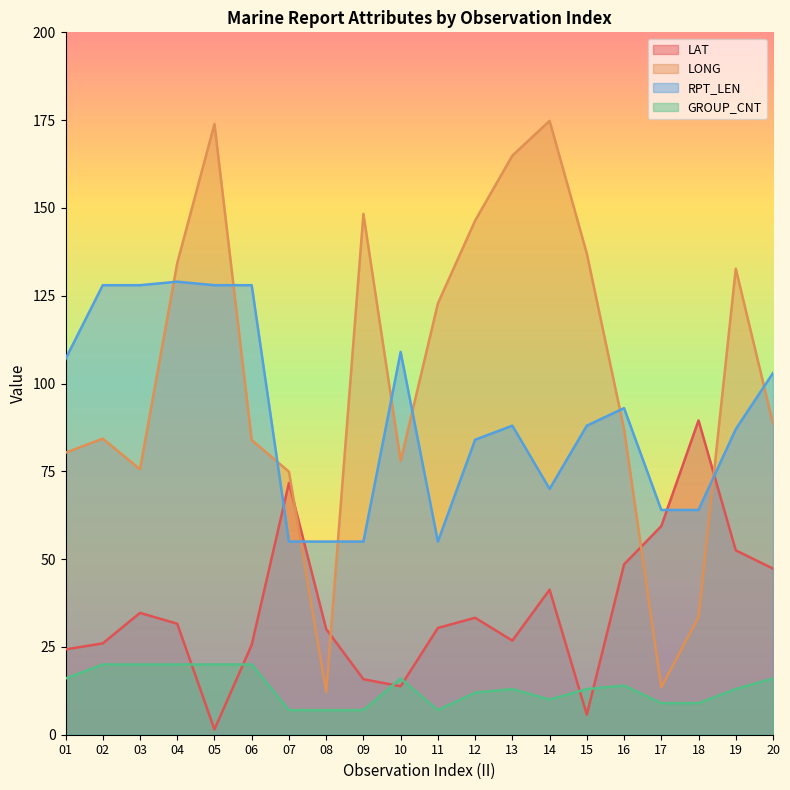

True or false: GROUP_CNT has a value of 20.0 at 05.

True